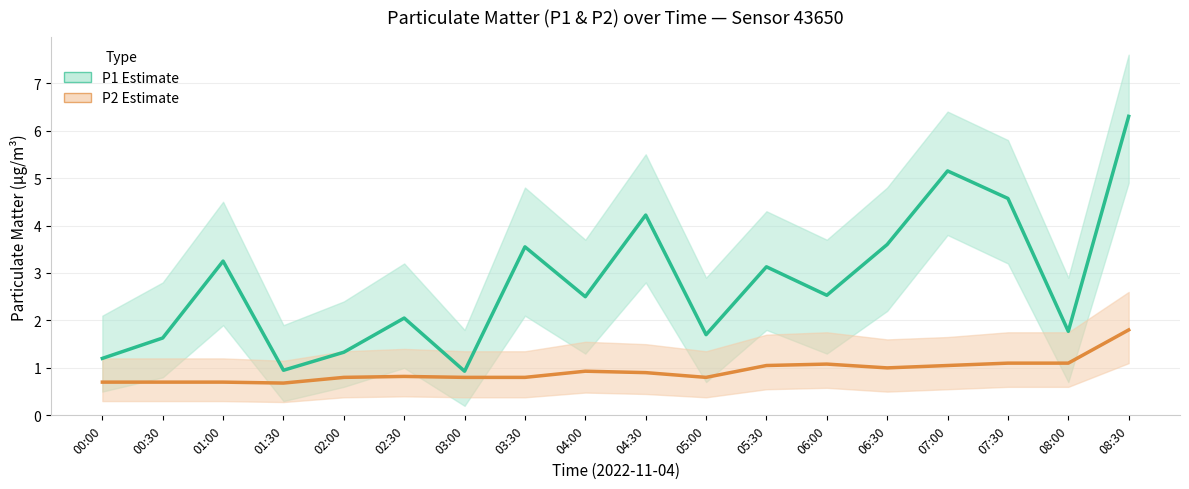

What is the maximum value shown in the chart?

6.3